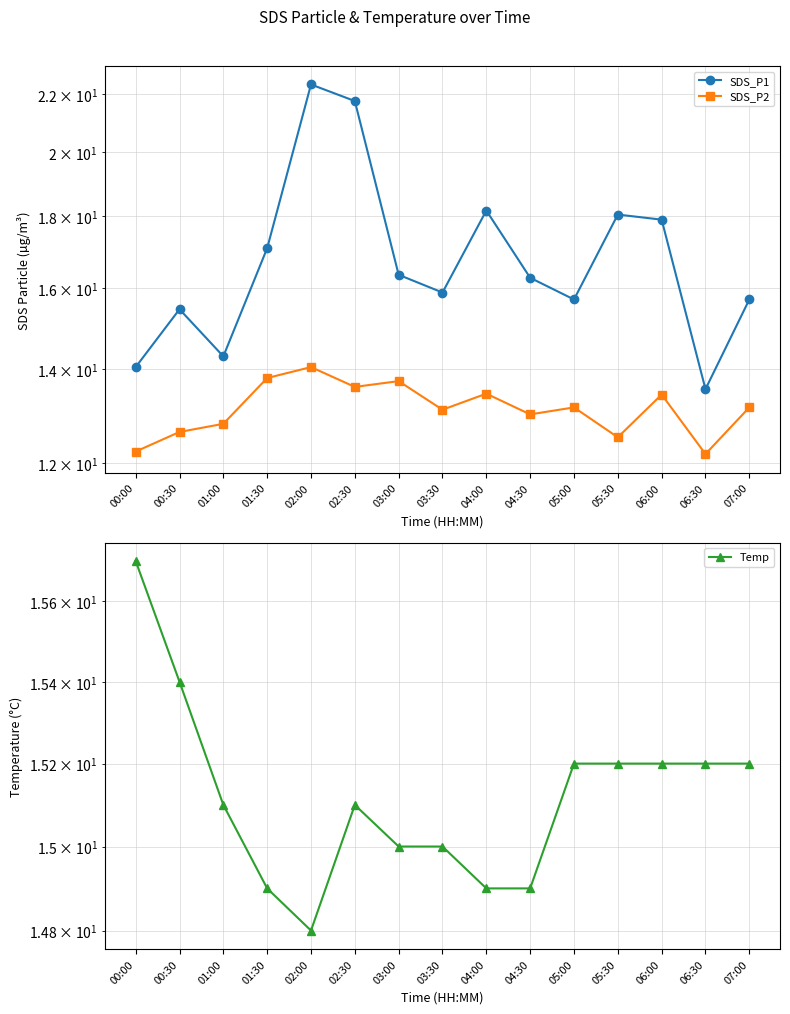

Reading left to right, what are all the values shown in this chart?

SDS_P1: 14.1	15.4	14.3	17.1	22.4	21.8	16.4	15.9	18.2	16.3	15.7	18.1	17.9	13.6	15.7
SDS_P2: 12.2	12.6	12.8	13.8	14.1	13.6	13.7	13.1	13.4	13.0	13.2	12.5	13.4	12.2	13.2
Temp: 15.7	15.4	15.1	14.9	14.8	15.1	15.0	15.0	14.9	14.9	15.2	15.2	15.2	15.2	15.2